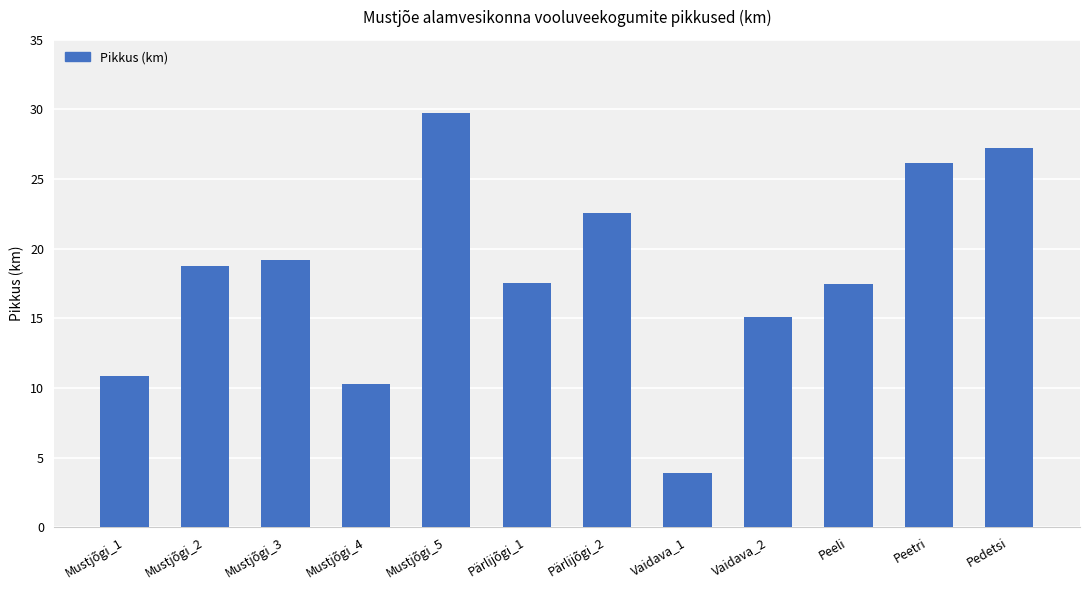

True or false: the data shows 17.4 at Peeli.

True